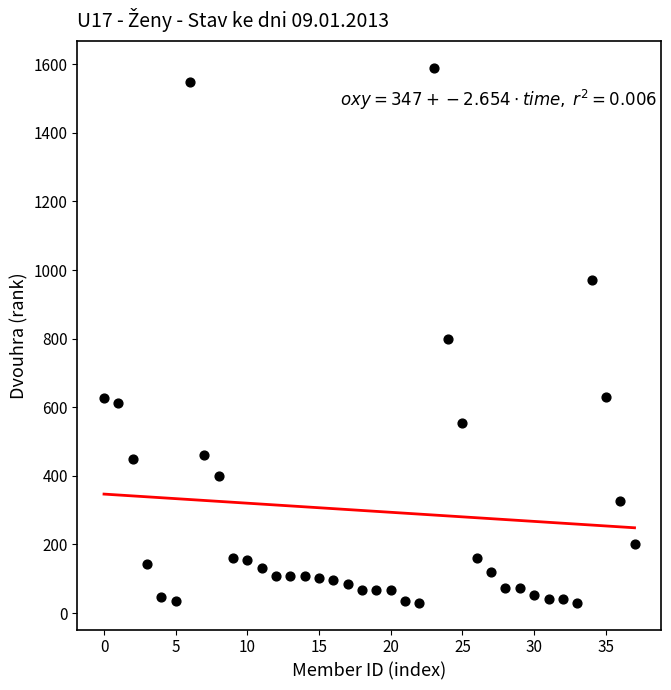

What is the range of Y values (max minus min)?

1560